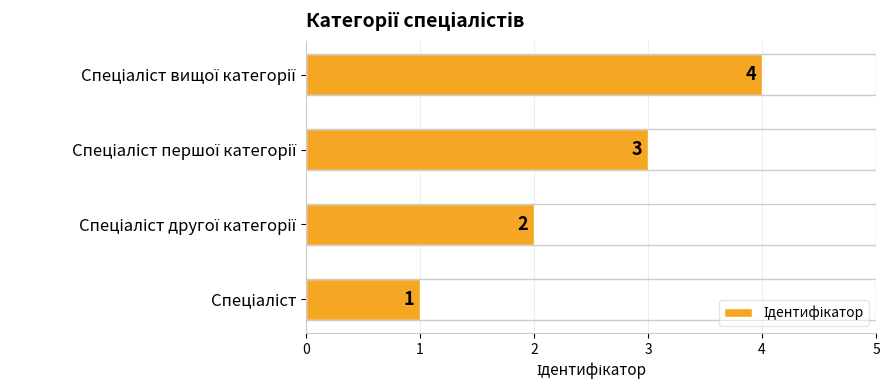

How many values are between 2 and 4?

3